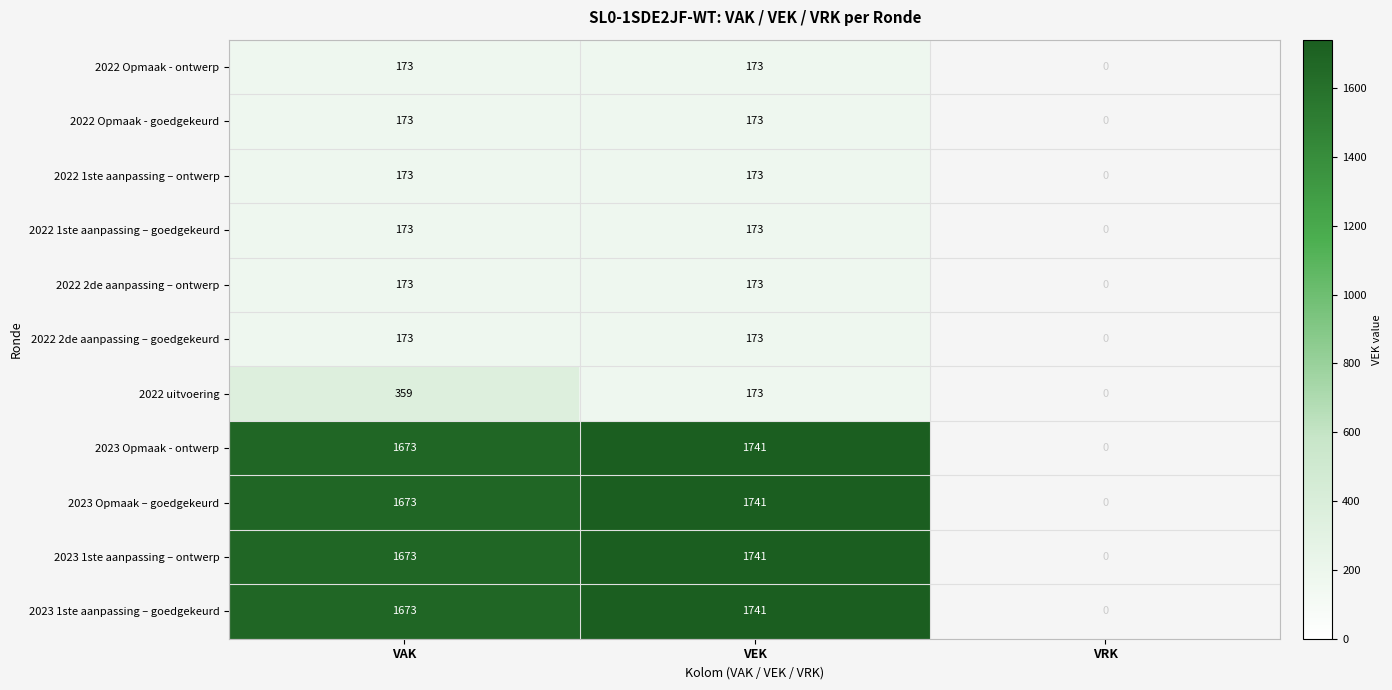

The 2023 Opmaak - ontwerp series shows 1673 at VAK. True or false?

True